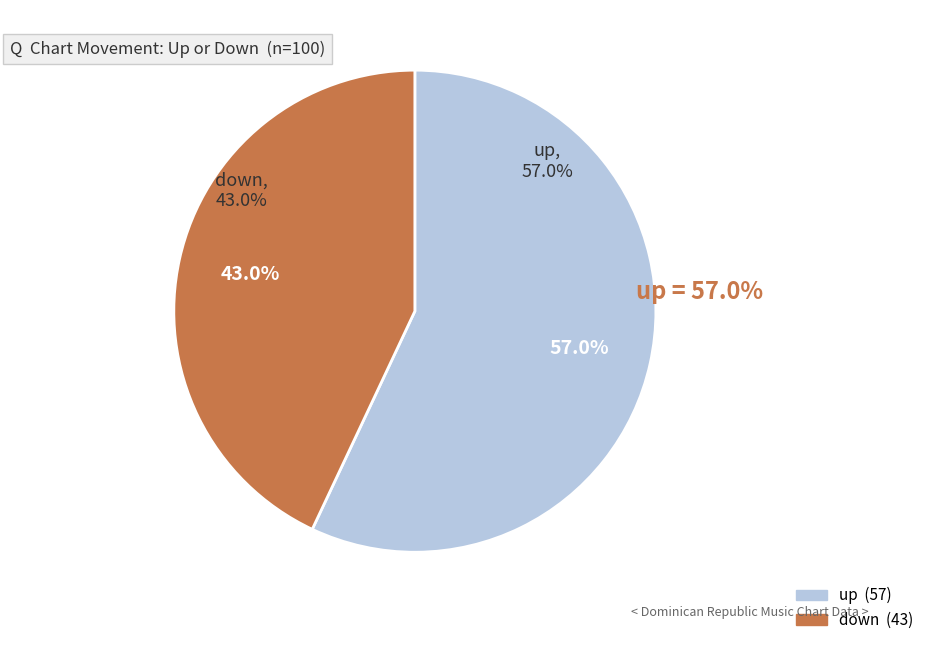

How many slices are in this pie chart?

2